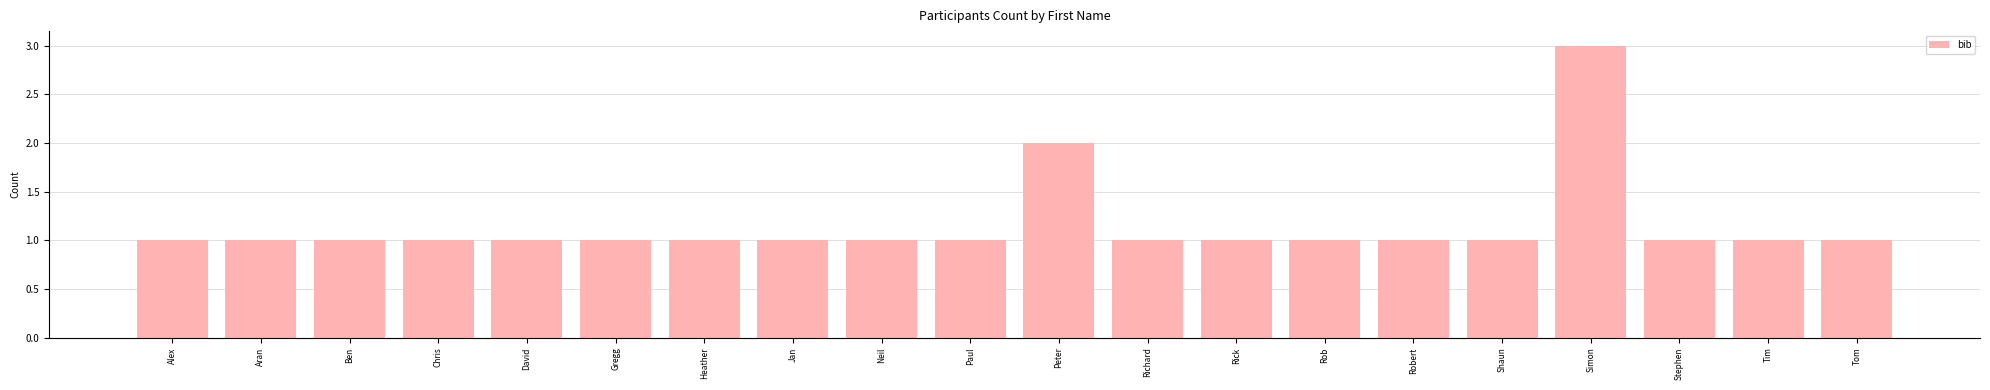

Is it true that the value at Aran is 1?

True